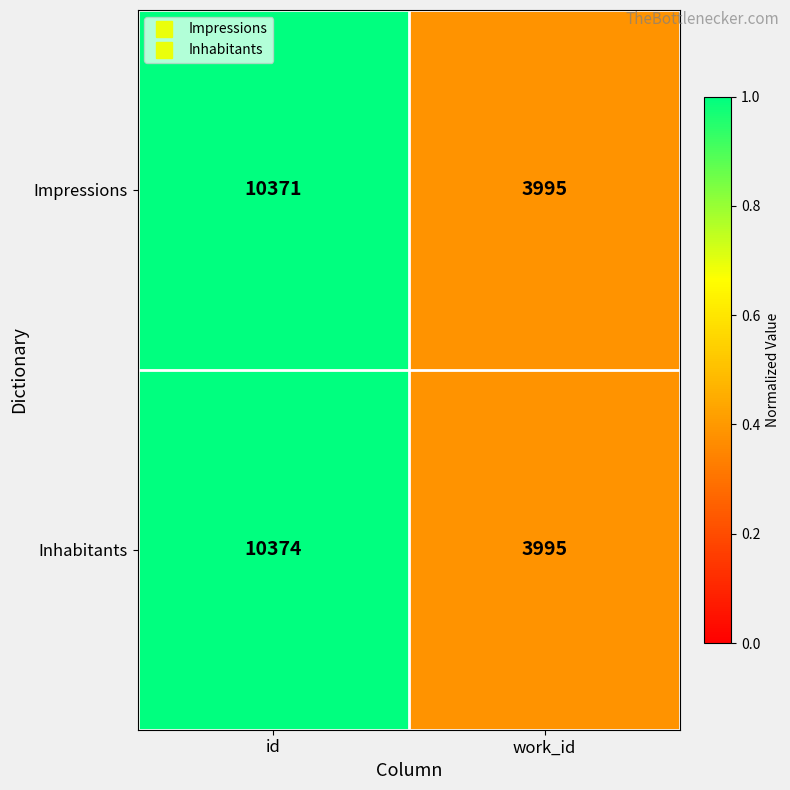

Reading left to right, what are all the values shown in this chart?

Impressions: id=10371	work_id=3995
Inhabitants: id=10374	work_id=3995